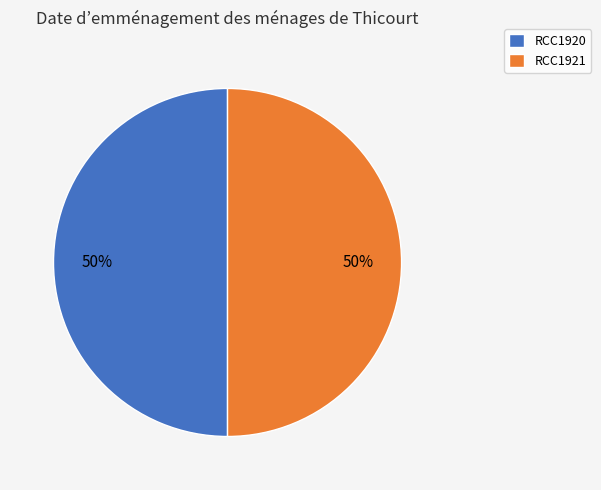

To the nearest percent, what percentage of the pie is RCC1920?

50%